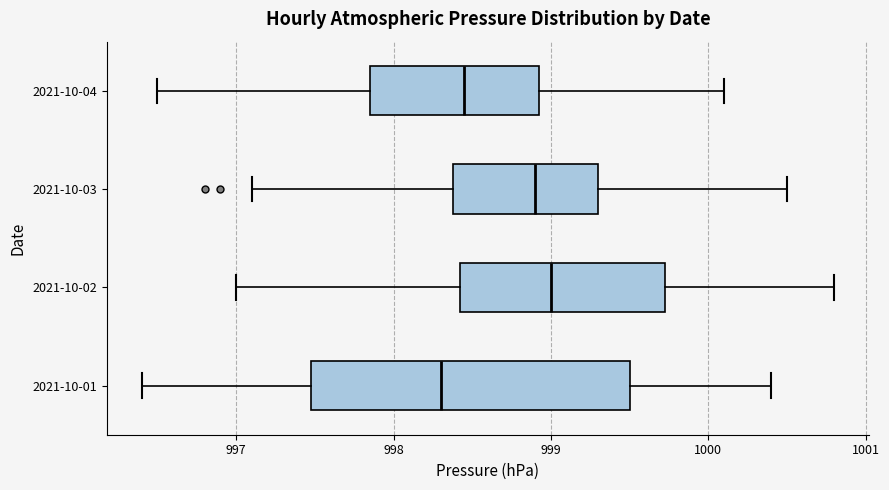

Reading bottom to top, read every box against the x-axis: the position of its median line, the range the box covers, and the ends of its whiskers. The values are not printed on the chart, so give them approximately, as read against the axis.

2021-10-01: median 998.3, box 997.5 to 999.5, whiskers 996.4 to 1000.4
2021-10-02: median 999.0, box 998.4 to 999.7, whiskers 997.0 to 1000.8
2021-10-03: median 998.9, box 998.4 to 999.3, whiskers 997.1 to 1000.5
2021-10-04: median 998.5, box 997.9 to 998.9, whiskers 996.5 to 1000.1